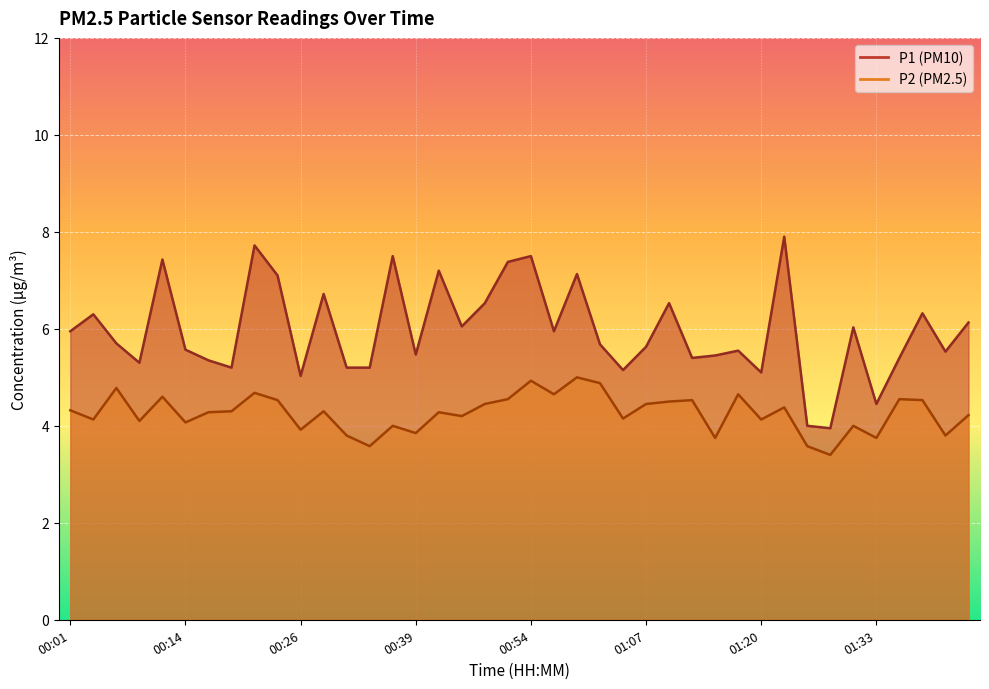

Which series has the largest range (max minus min)?

P1